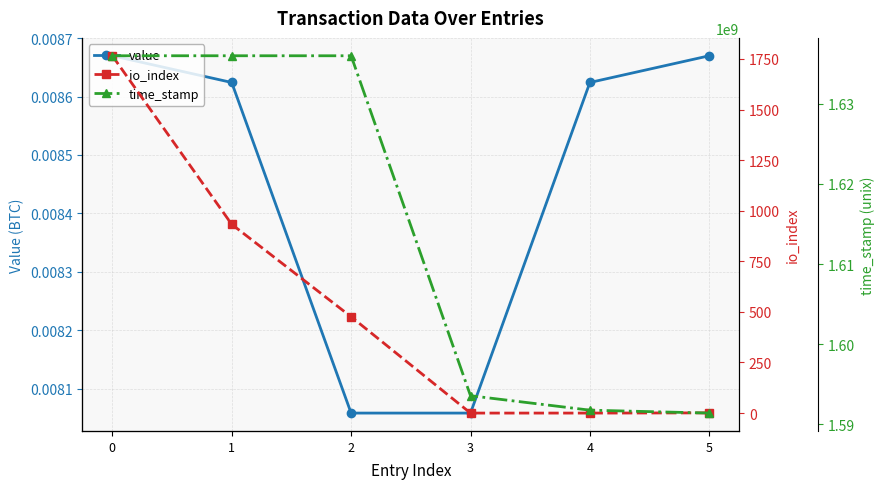

Between 4 and 5, which series saw the biggest shift?

time_stamp